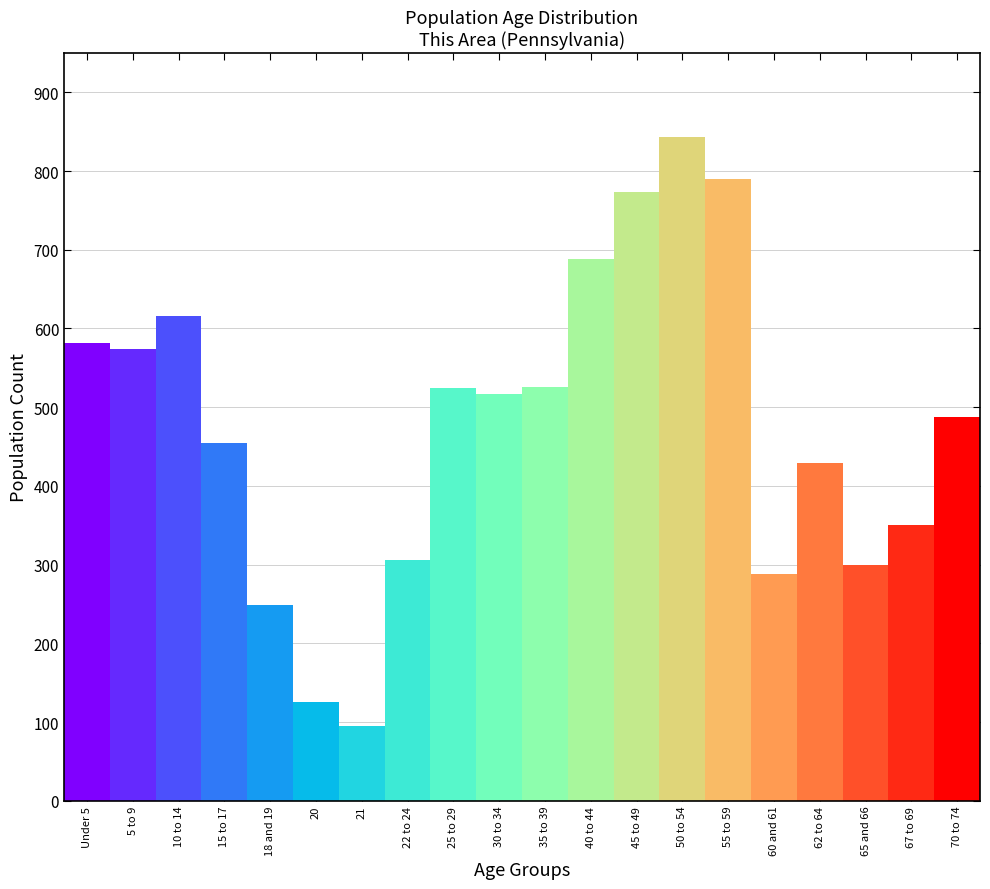

Read the value at 15 to 17.

455